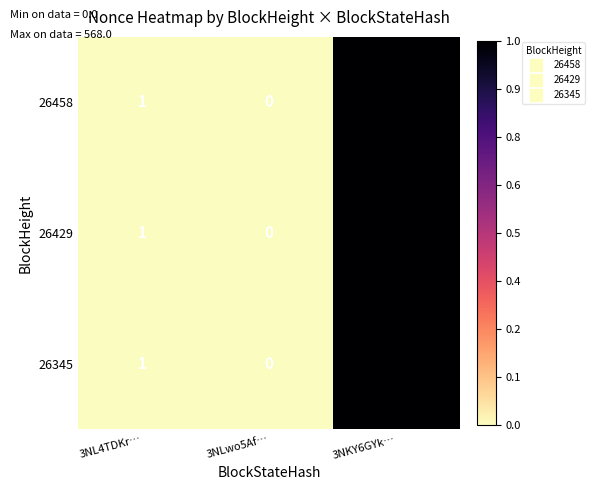

What is the difference between the 26458 values at 3NKY6GYk… and 3NLwo5Af…?

568